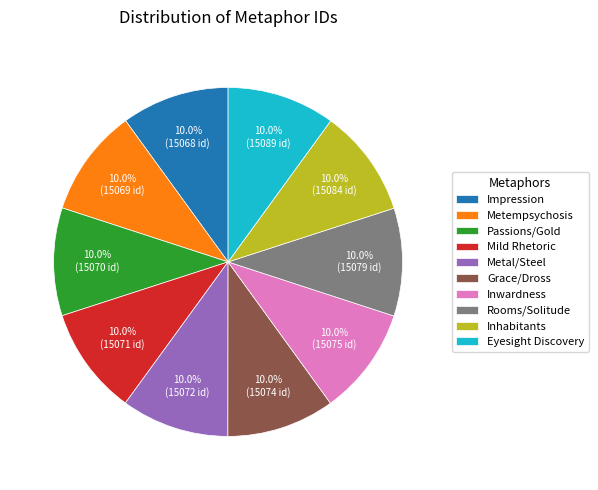

How much of the chart is everything except Impression?

90.0%